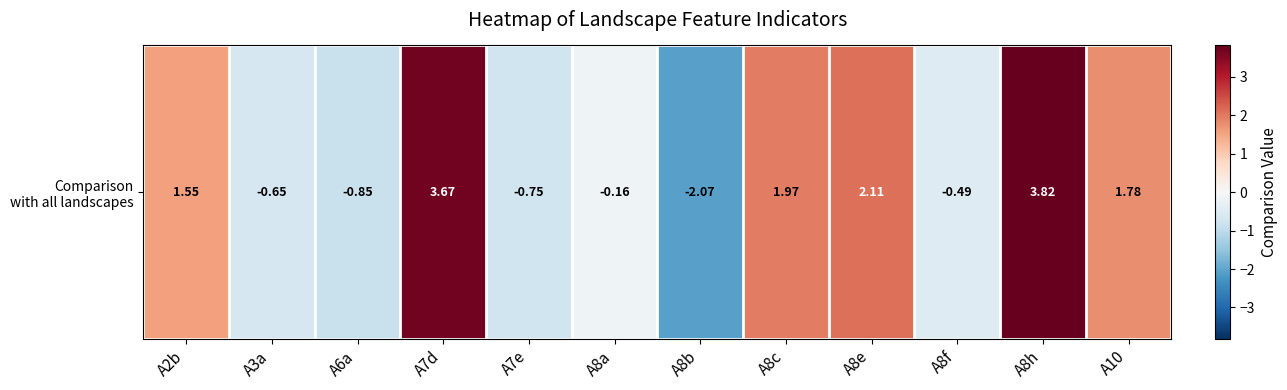

How many values are above zero?

6